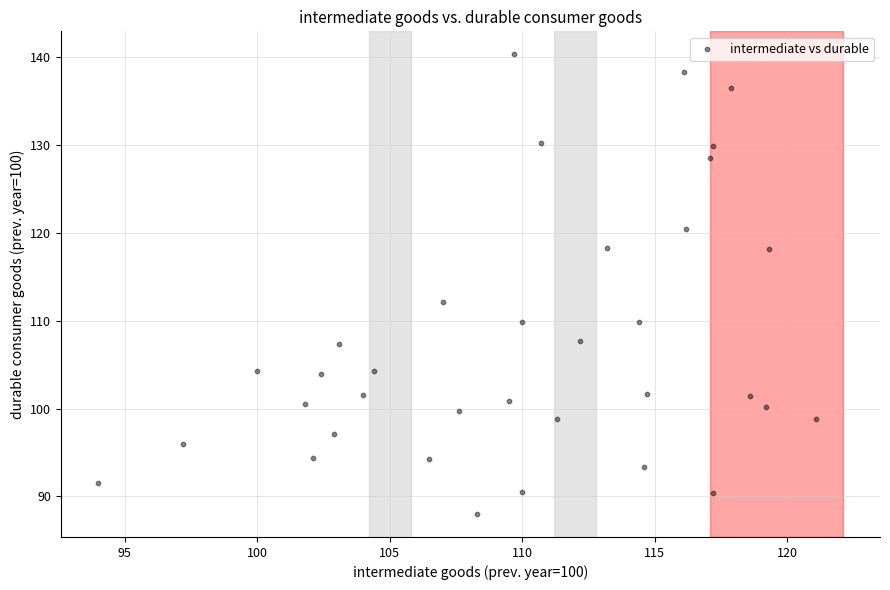

What is the range of Y values (max minus min)?

52.3